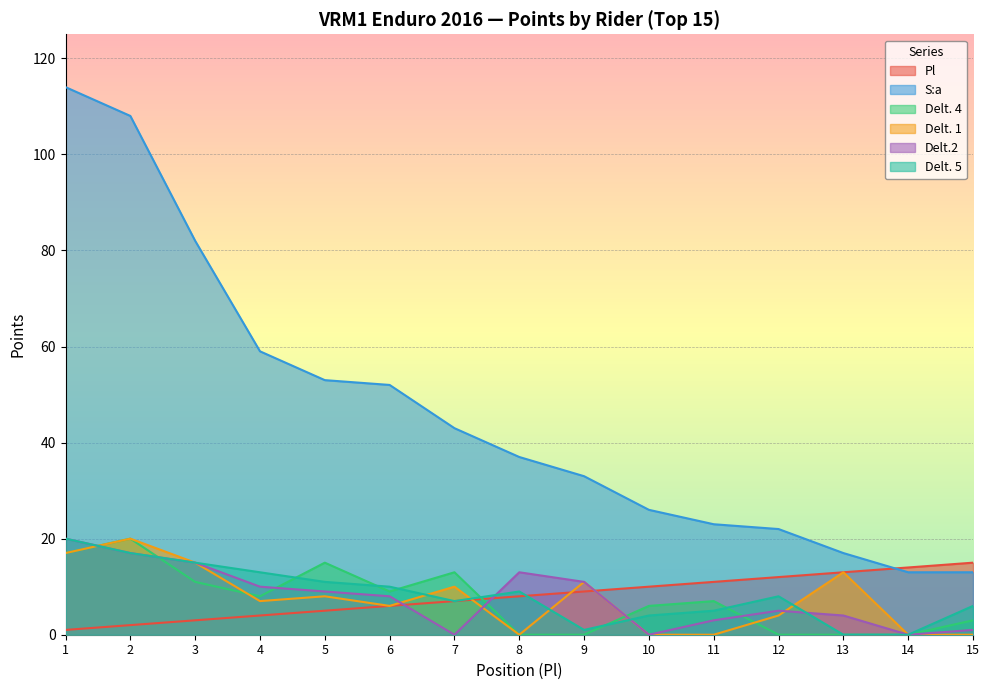

Where do Delt.2 and Pl first cross each other?

6 and 7